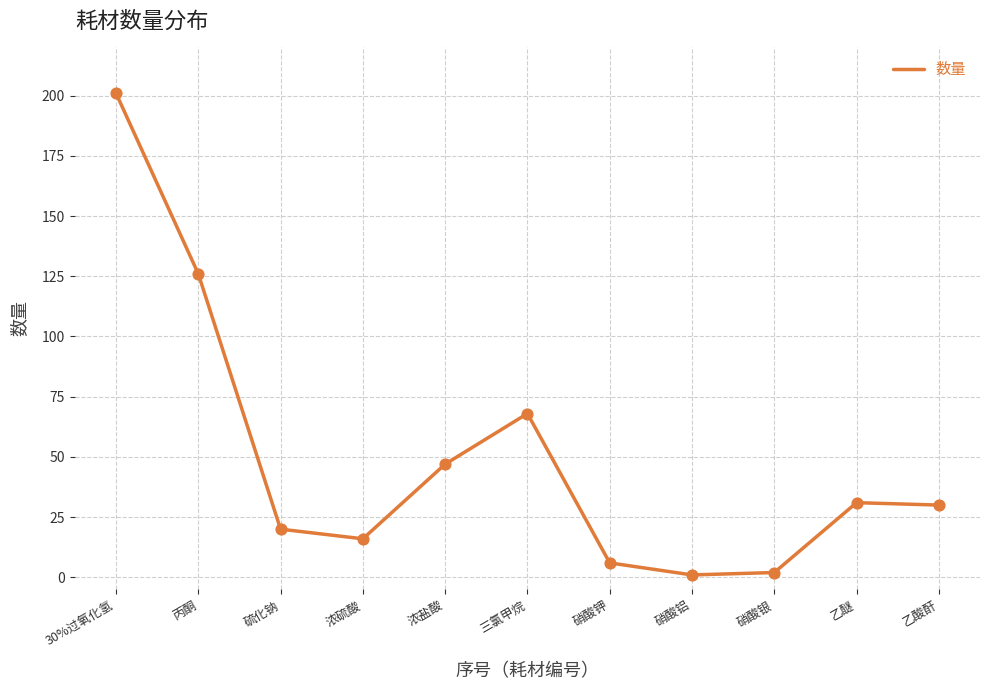

What is the ratio of the value at 乙醚 to the value at 硝酸银?

15.5